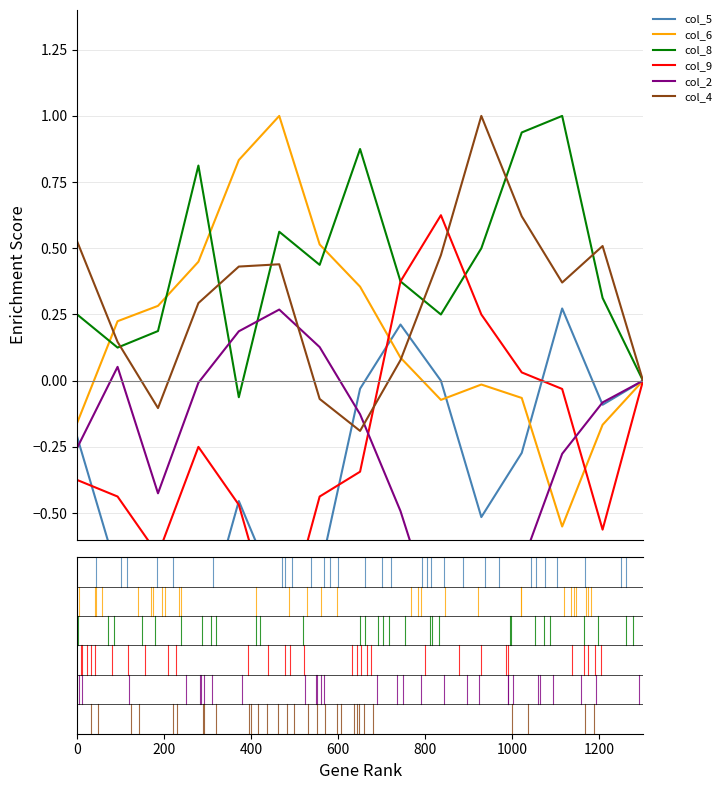

At how many categories does at least one series exceed 0?

14